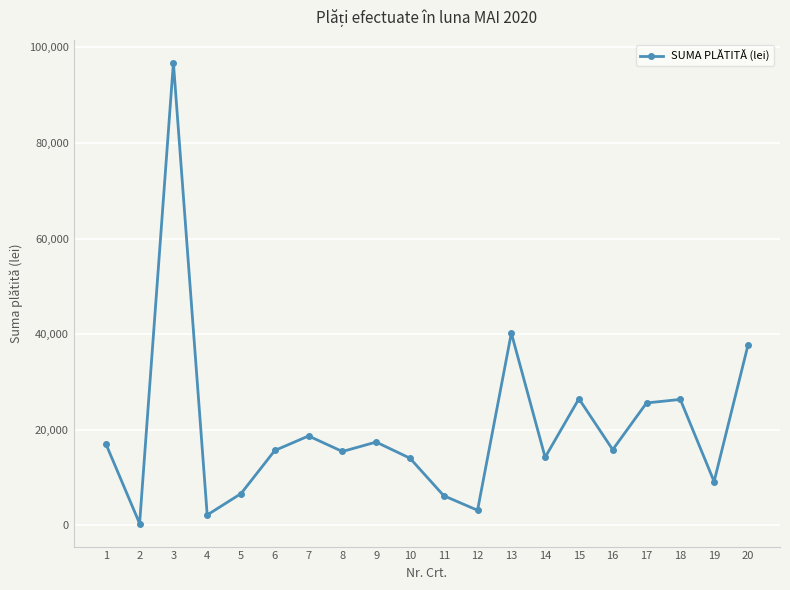

Which has a higher value, 12 or 7?

7